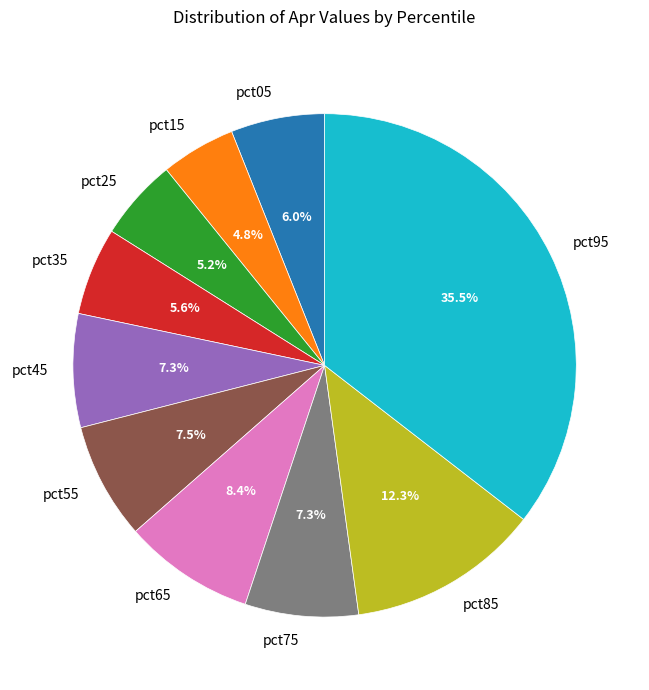

To the nearest percent, what is the average slice percentage?

10%